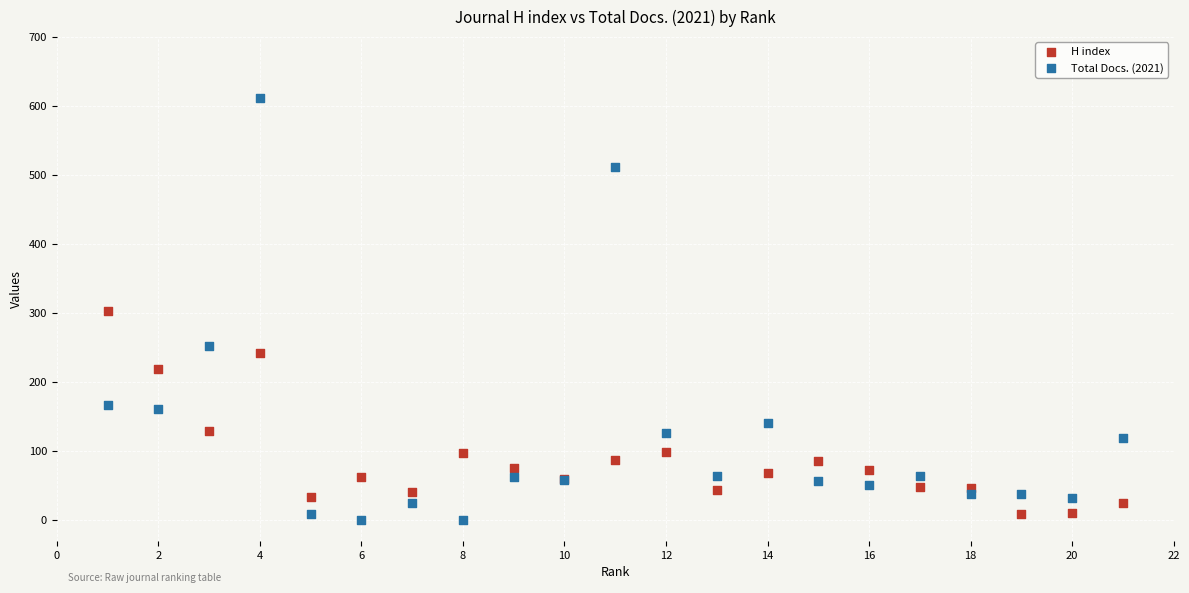

Which series contains the lowest Y value?

Total Docs. (2021)